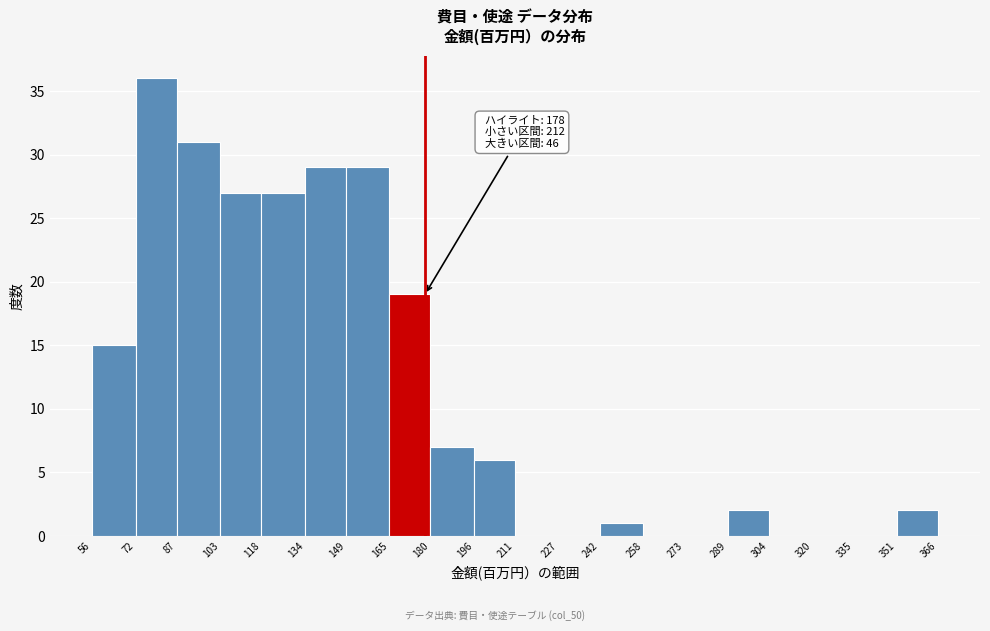

Over which range of the x-axis is the bar tallest?

72 to 87